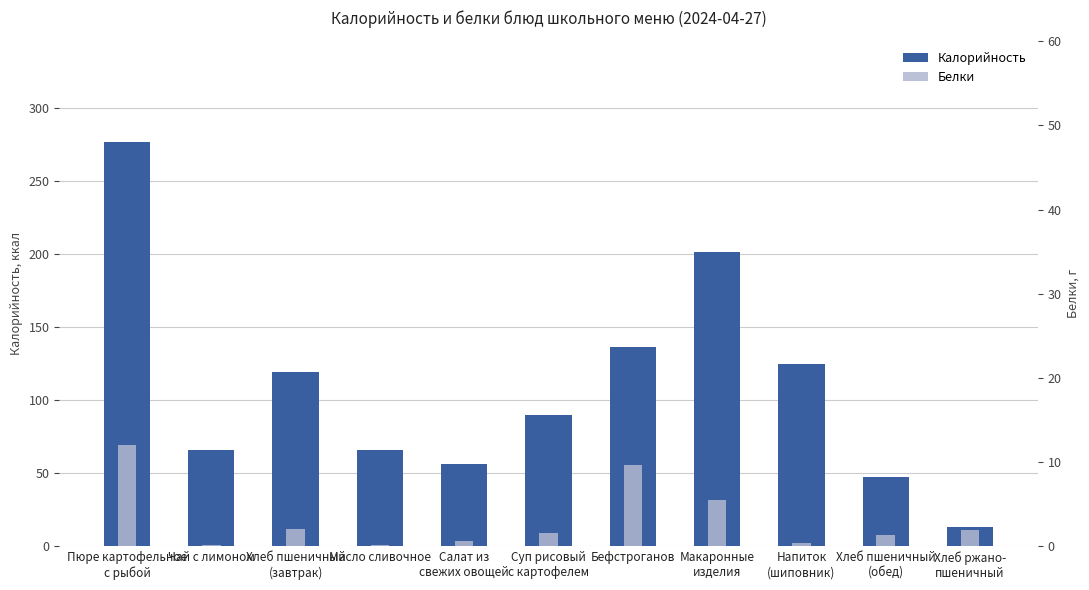

Reading left to right, list all the values displayed in this chart.

Калорийность: 277.2	66.0	119.5	66.0	56.5	90.2	136.5	201.9	125.0	47.8	13.0
Белки: 12.0	0.1	2.1	0.1	0.7	1.6	9.7	5.5	0.4	1.4	2.0